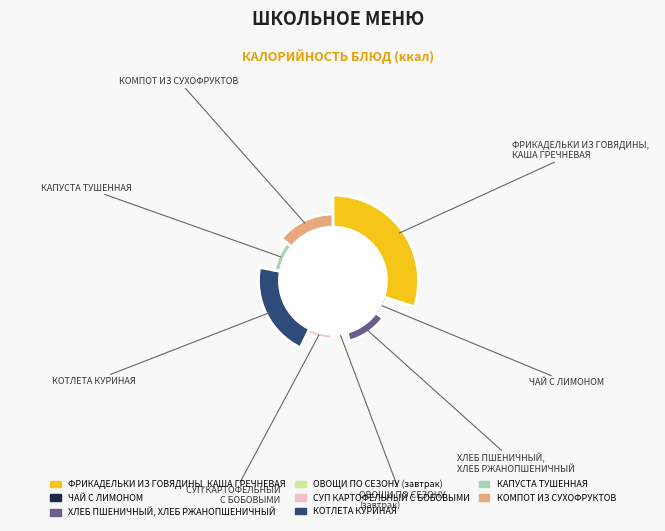

What percentage is the ФРИКАДЕЛЬКИ ИЗ ГОВЯДИНЫ, КАША ГРЕЧНЕВАЯ slice, to the nearest percent?

30%